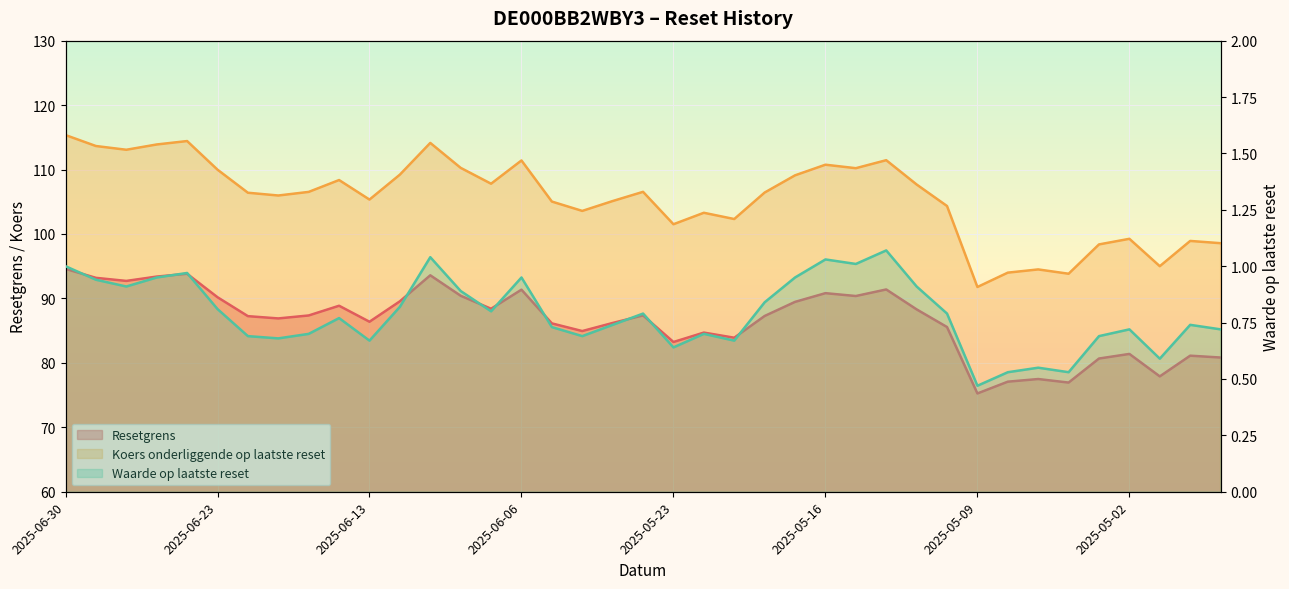

At which label does Koers onderliggende op laatste reset reach its peak?

2025-06-30